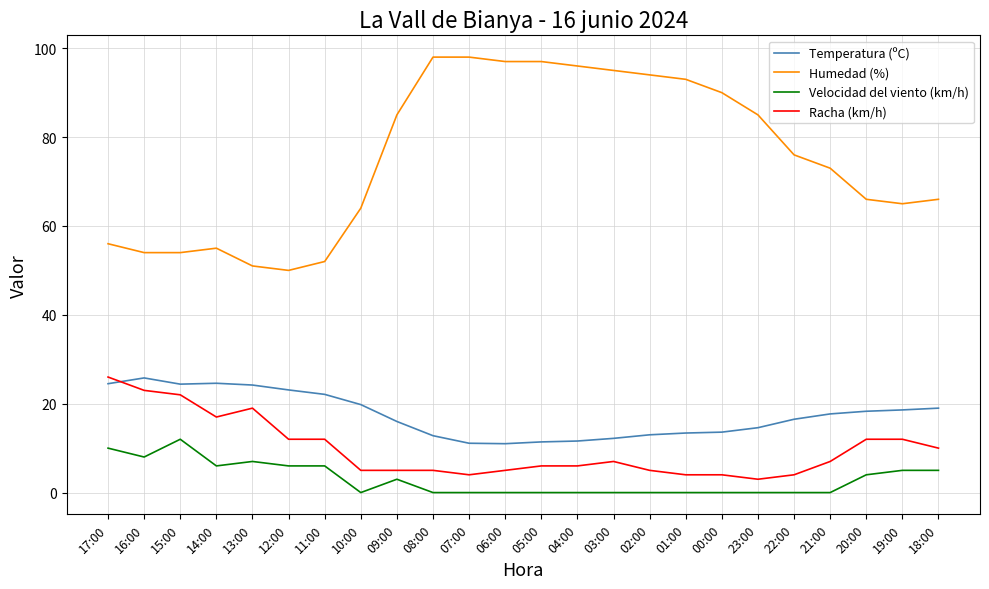

What are all the series names shown in the legend?

Temperatura (ºC), Humedad (%), Velocidad del viento (km/h), Racha (km/h)